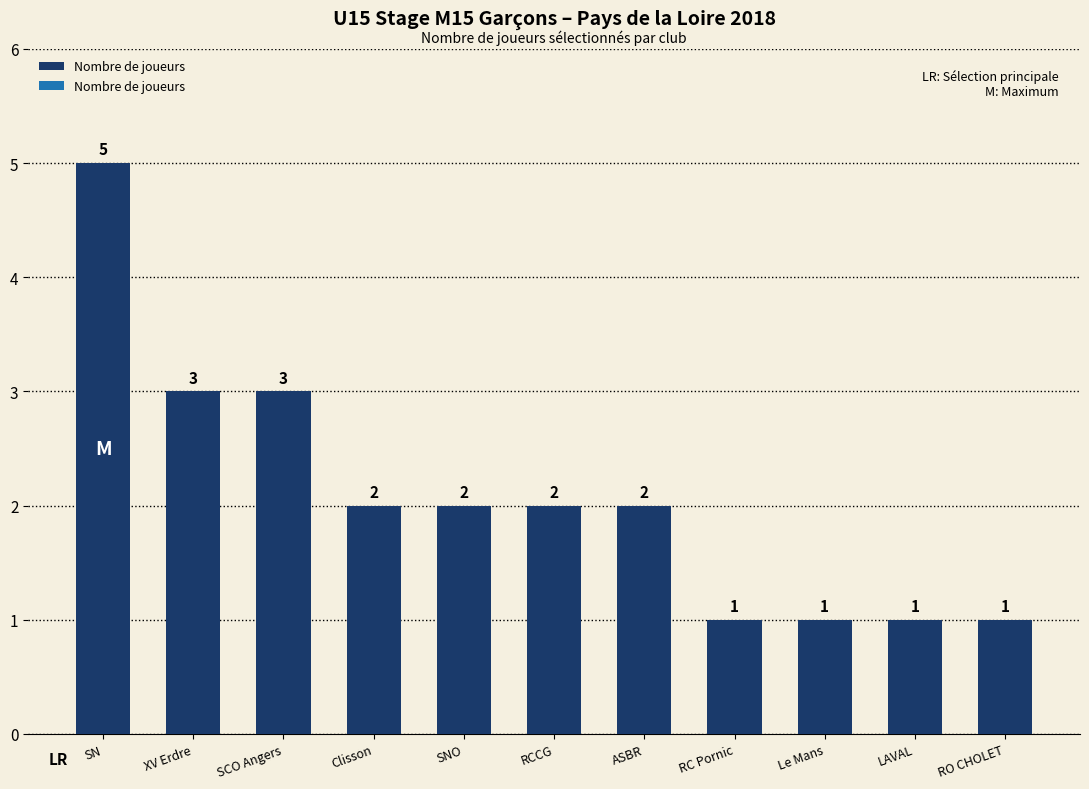

Read the value at LAVAL.

1